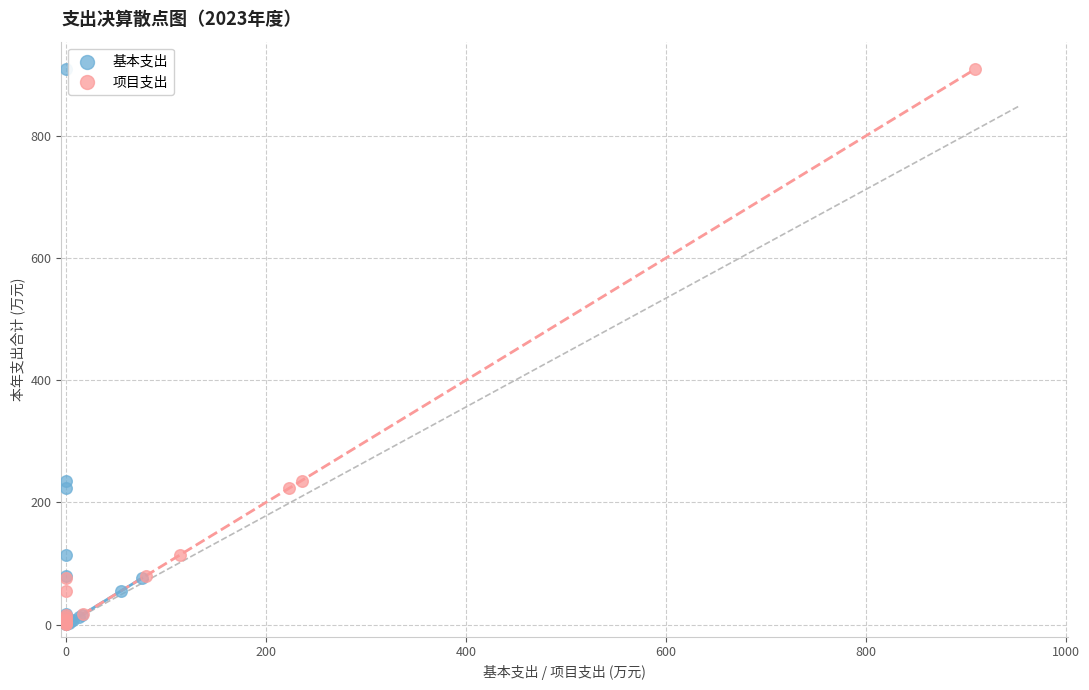

What are all the series names shown in the legend?

基本支出, 项目支出